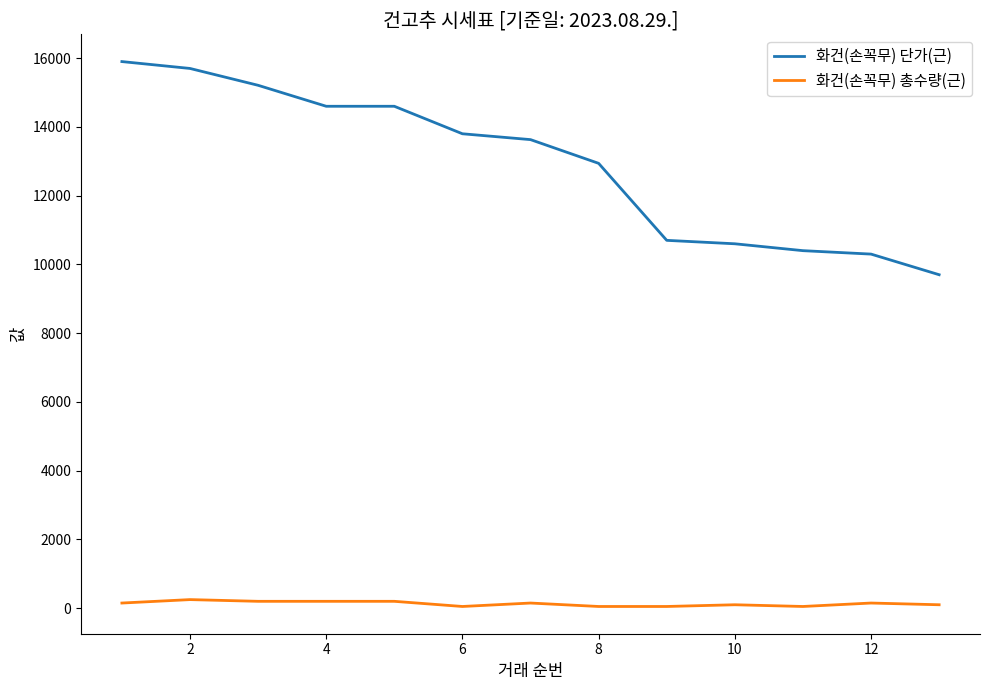

Which series has the widest spread of values?

화건(손꼭무) 단가(근)